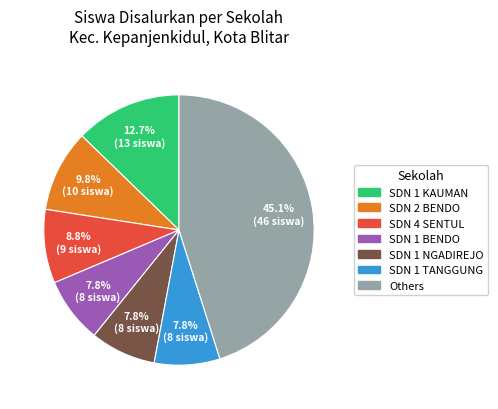

What is the ratio of the value at SDN 1 BENDO to the value at SDN 1 NGADIREJO?

1.0